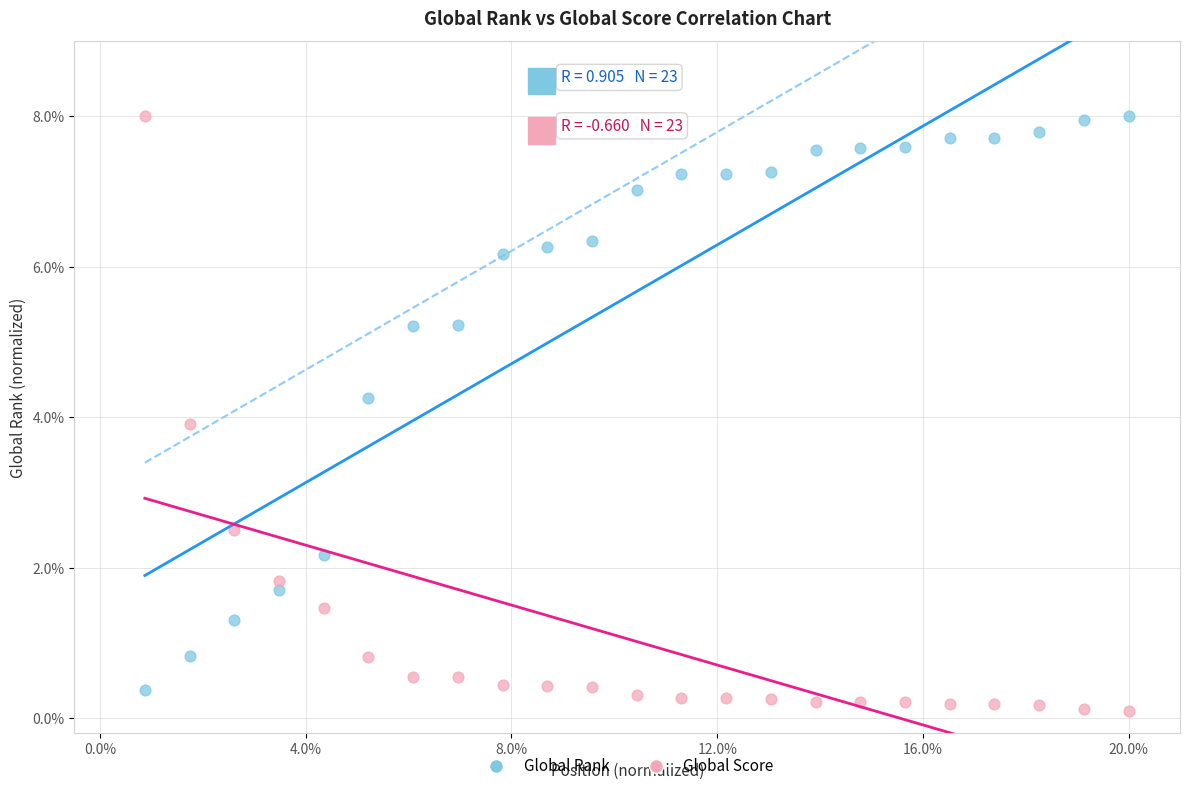

What is the X range (max minus min) for the scatter plot?

19.1